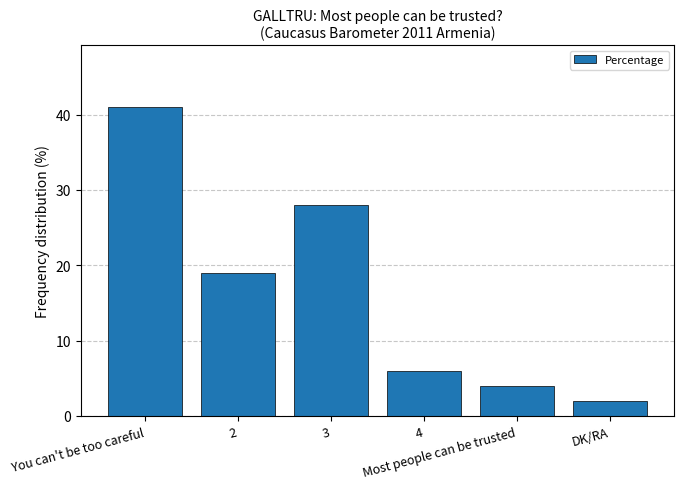

What is the ratio of the value at 2 to the value at 3?

0.7